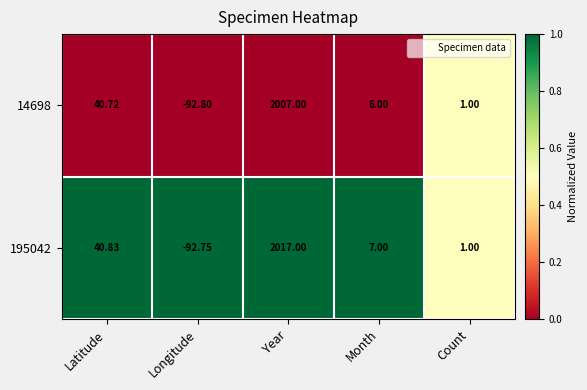

List the series in order of their peak value, lowest first.

14698, 195042